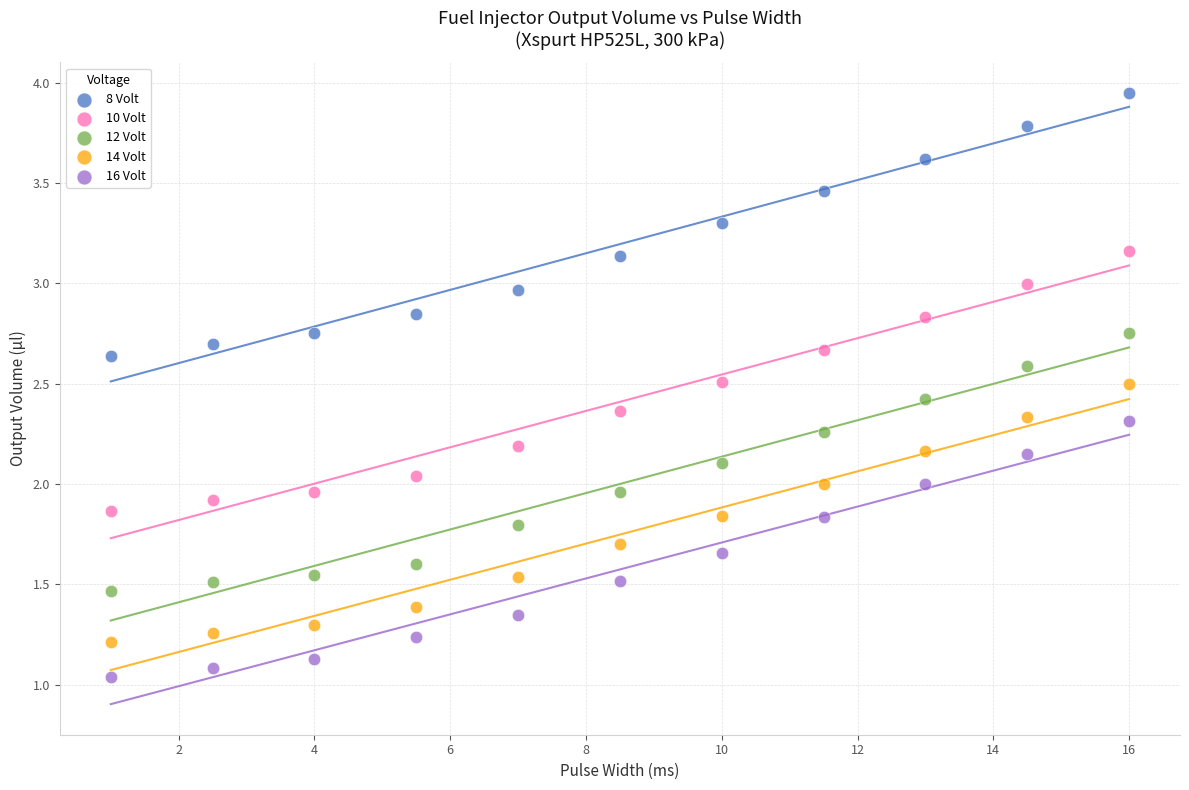

What is the X range (max minus min) for the scatter plot?

15.0